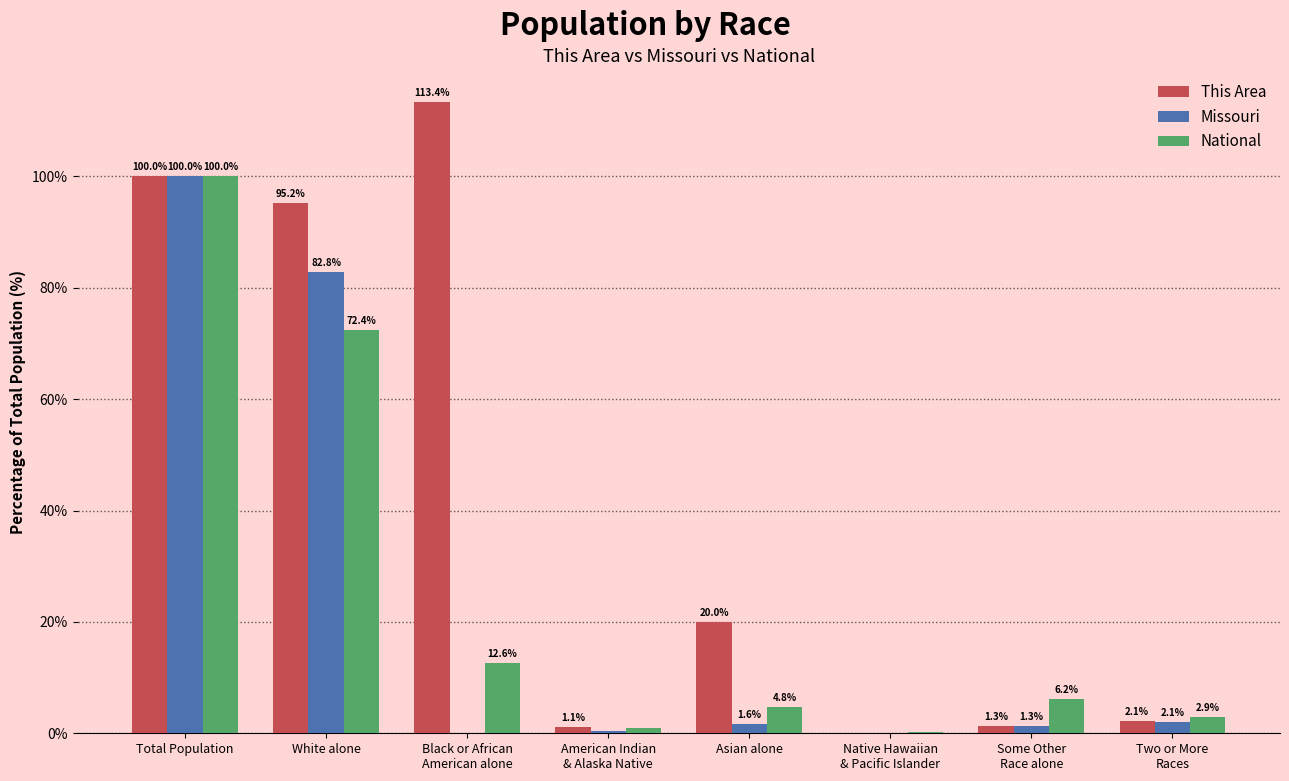

Are the bars grouped side by side (vs. stacked)?

Yes